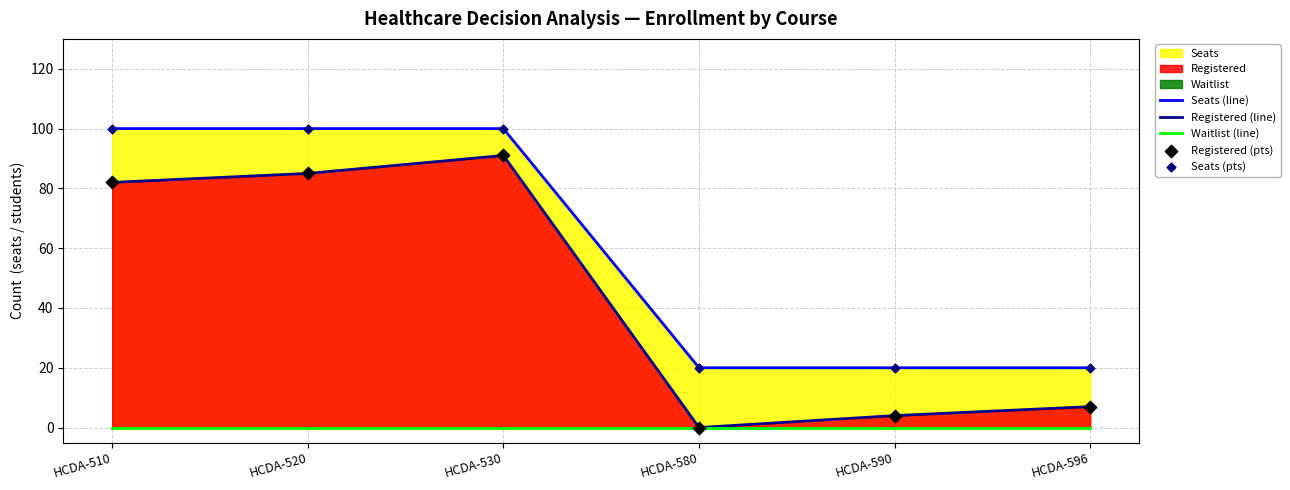

True or false: Registered (line) has a value of 7 at HCDA-596.

True